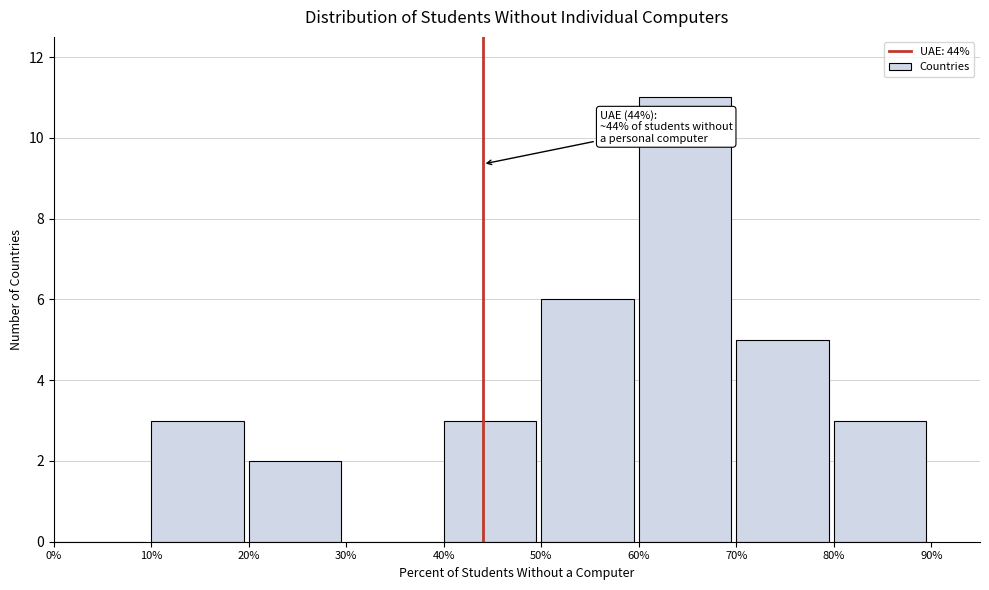

Over which range of the x-axis is the bar tallest?

60% to 70%